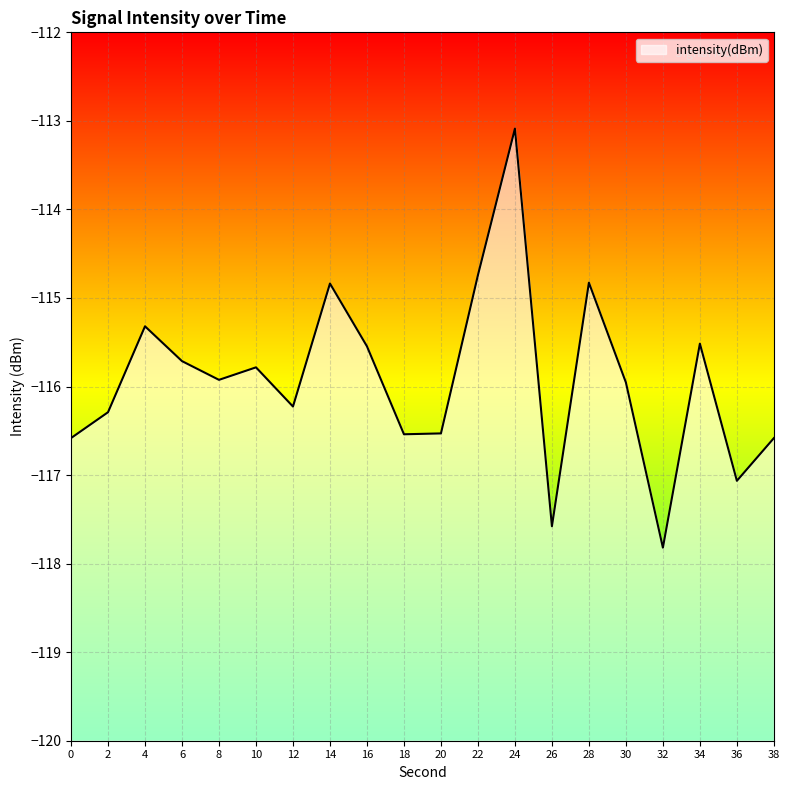

What is the minimum value shown in the chart?

-117.8